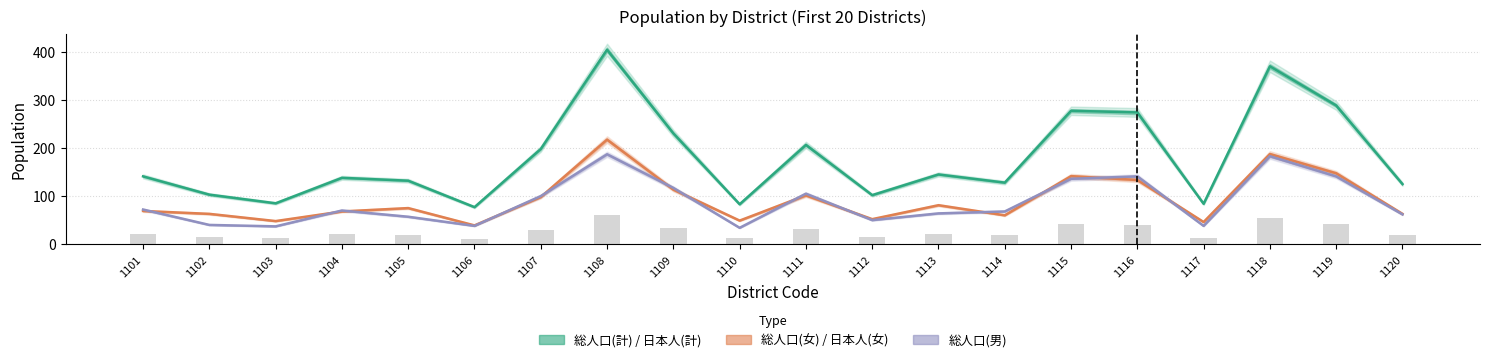

Is it true that 総人口(男) equals 305.1 at 1108?

False